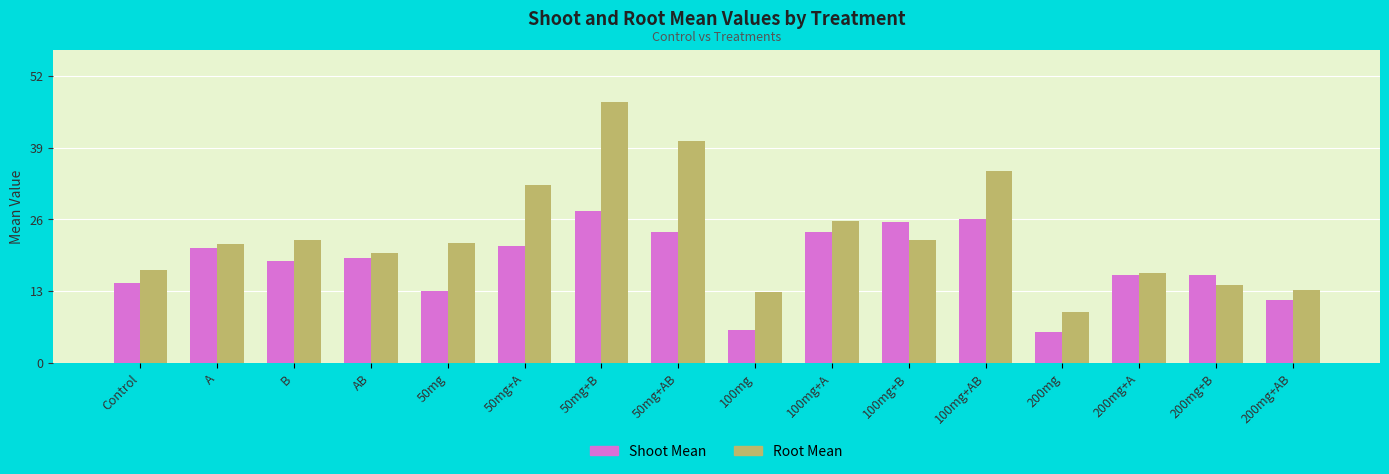

The value of Root Mean at 50mg+A is 32.3. True or false?

True